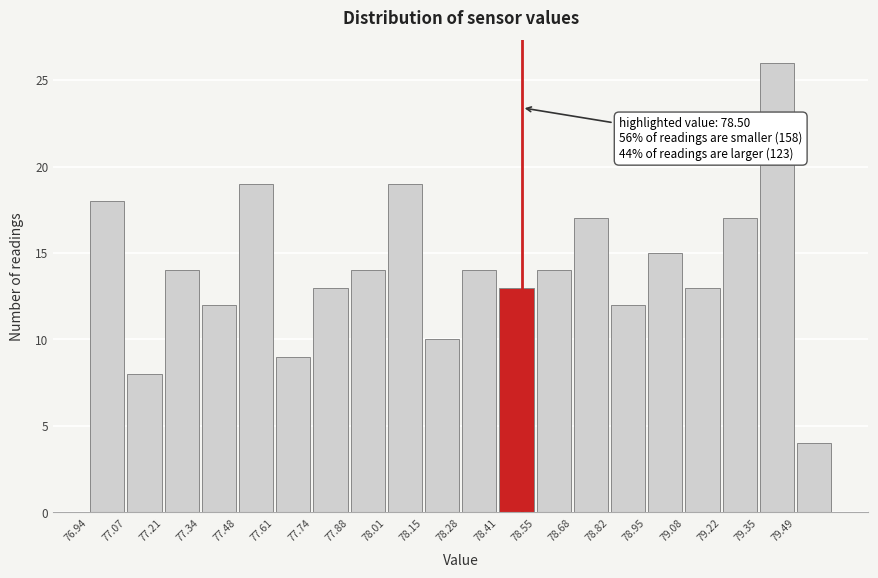

Which range on the x-axis has the tallest bar?

79.352 to 79.486